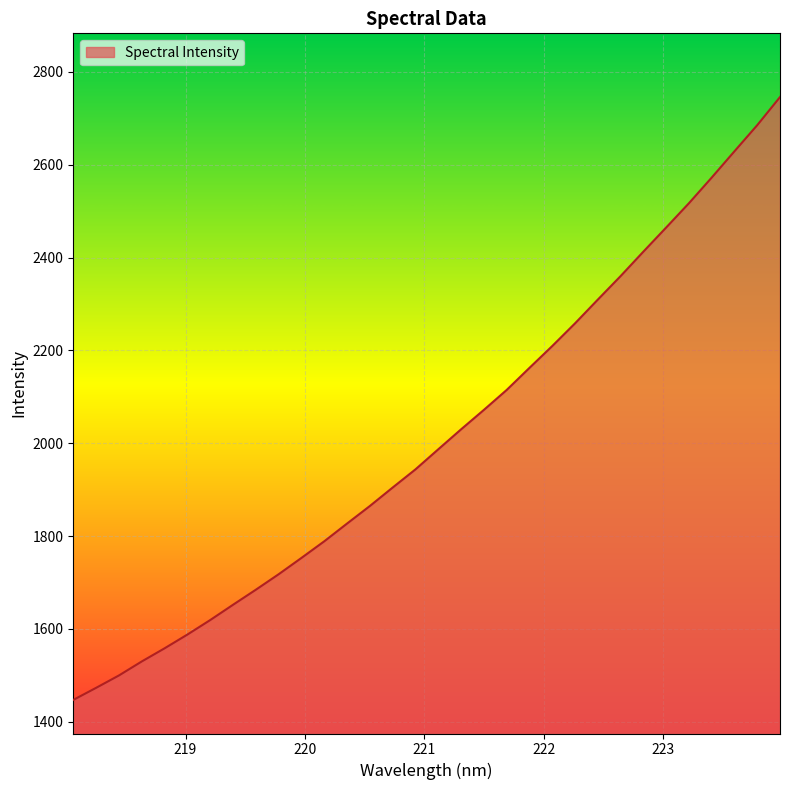

What is the difference between the maximum and minimum values?

1298.7